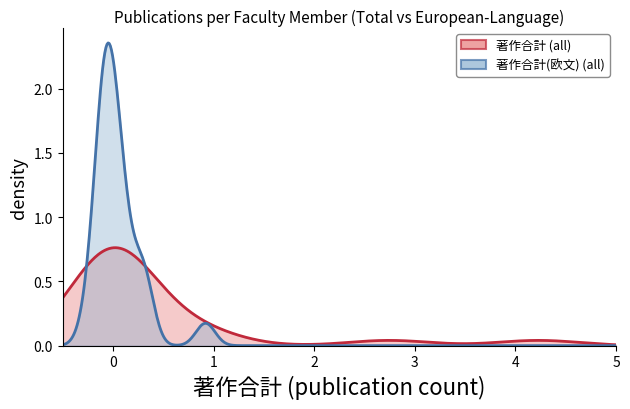

How many 著作合計 values are between 0 and 1?

22